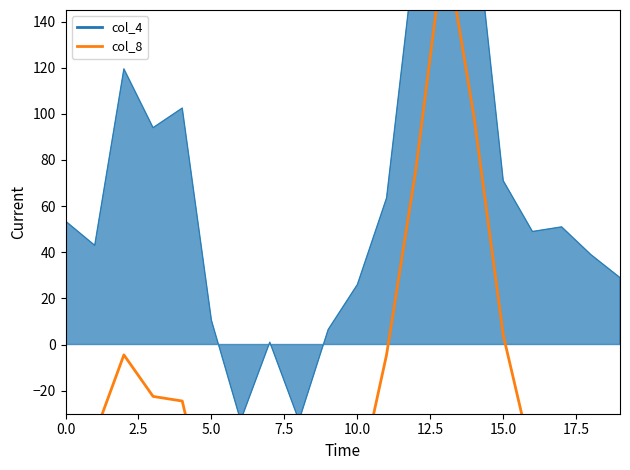

What is the smallest value displayed?

-100.5